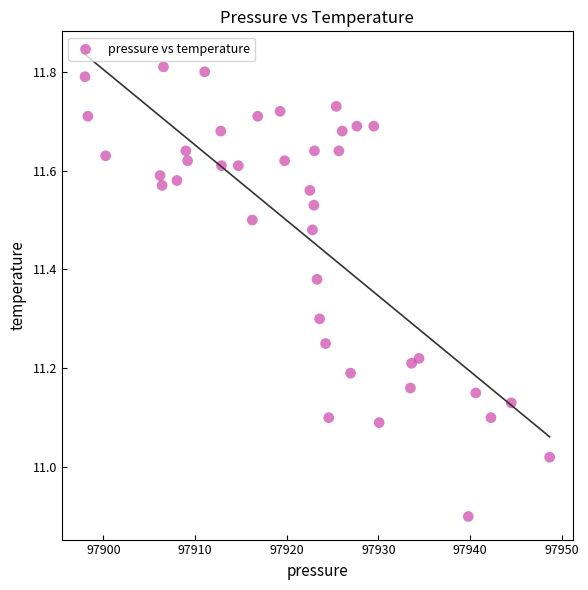

What is the range of X values (max minus min)?

50.7